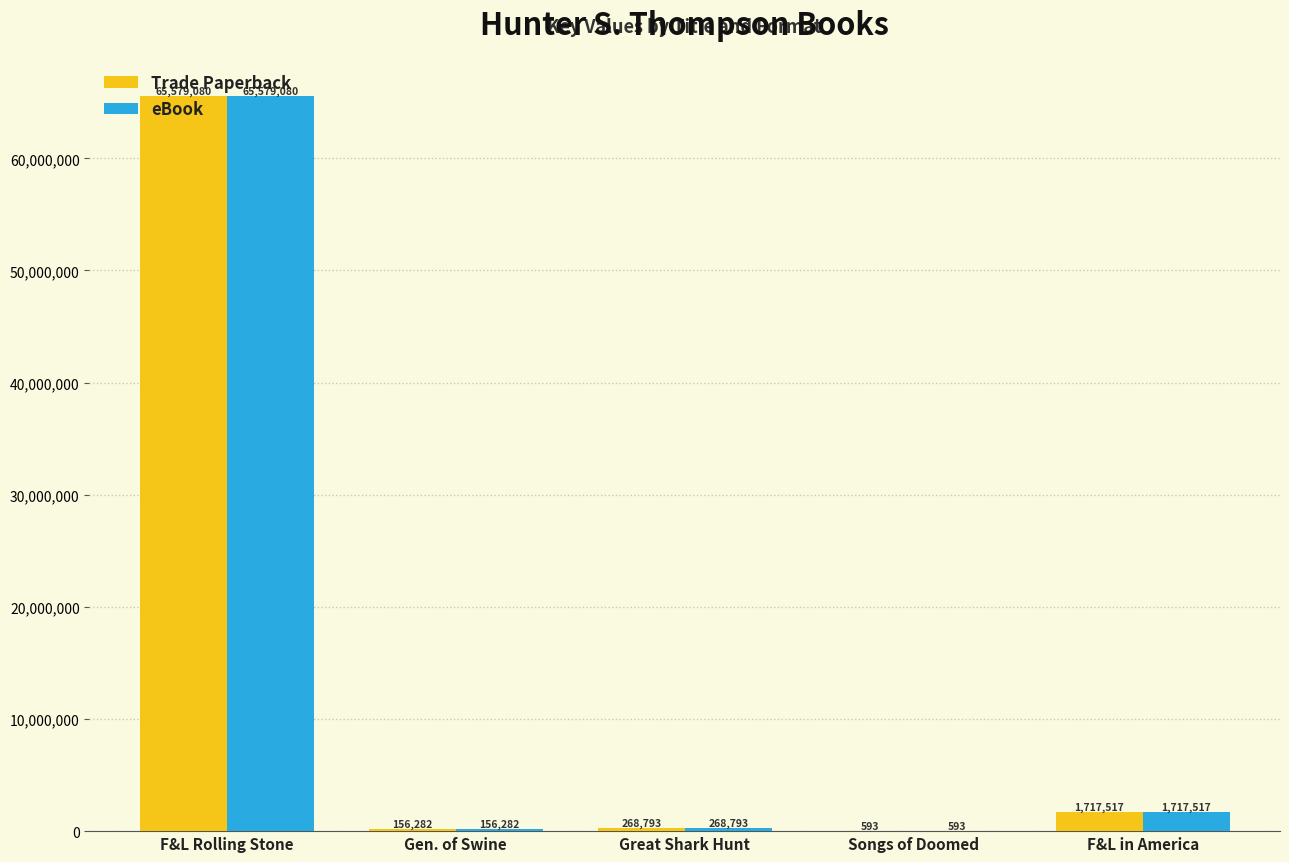

What is the highest value of the Trade Paperback series?

65579080